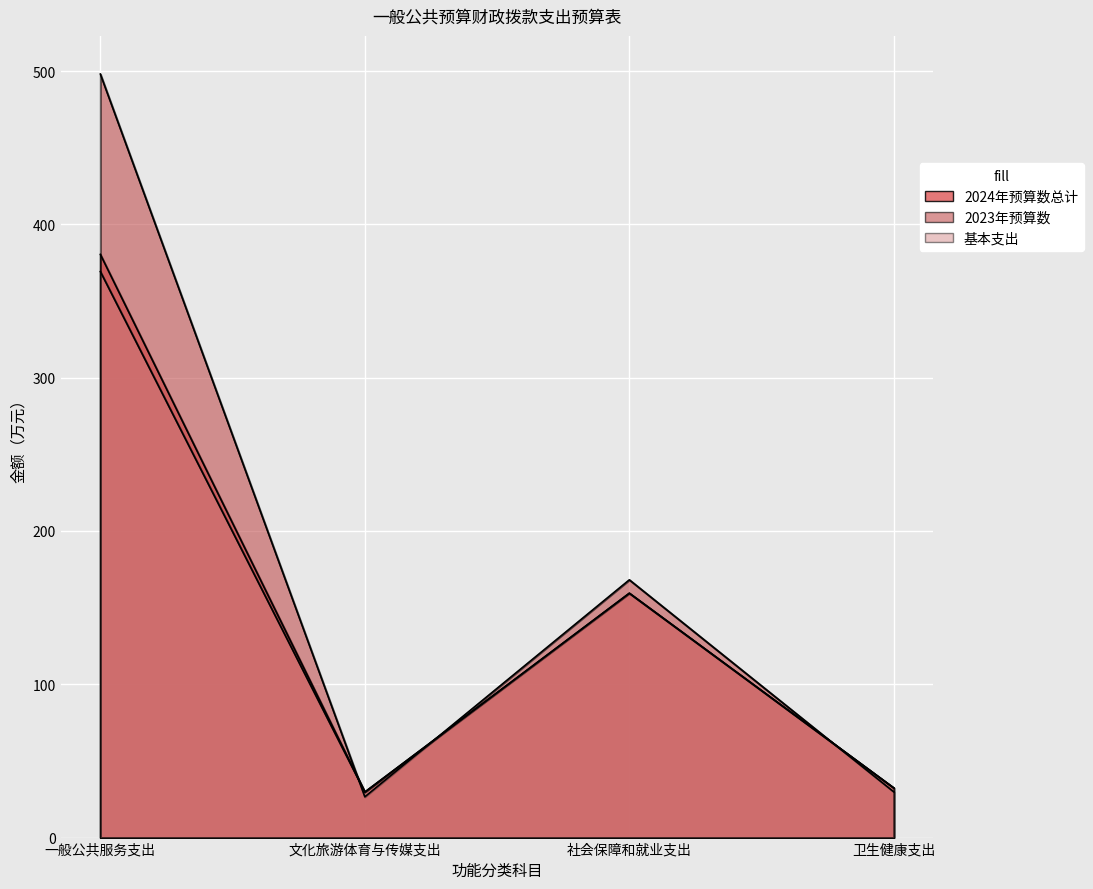

At which category does 2023年预算数 reach its first local peak?

社会保障和就业支出